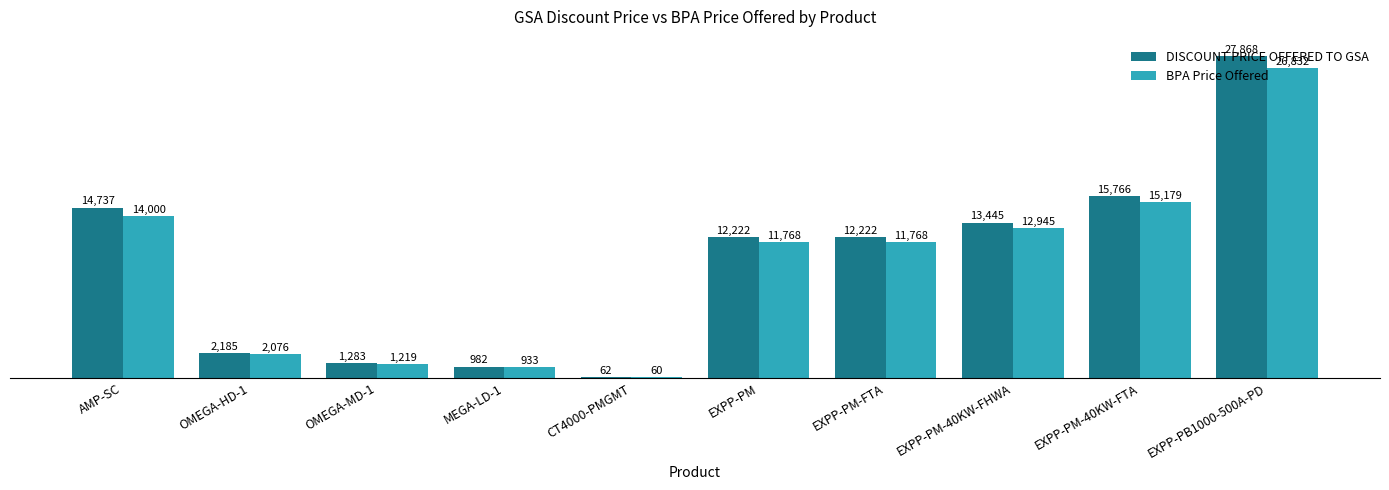

Does the chart contain stacked bars?

No